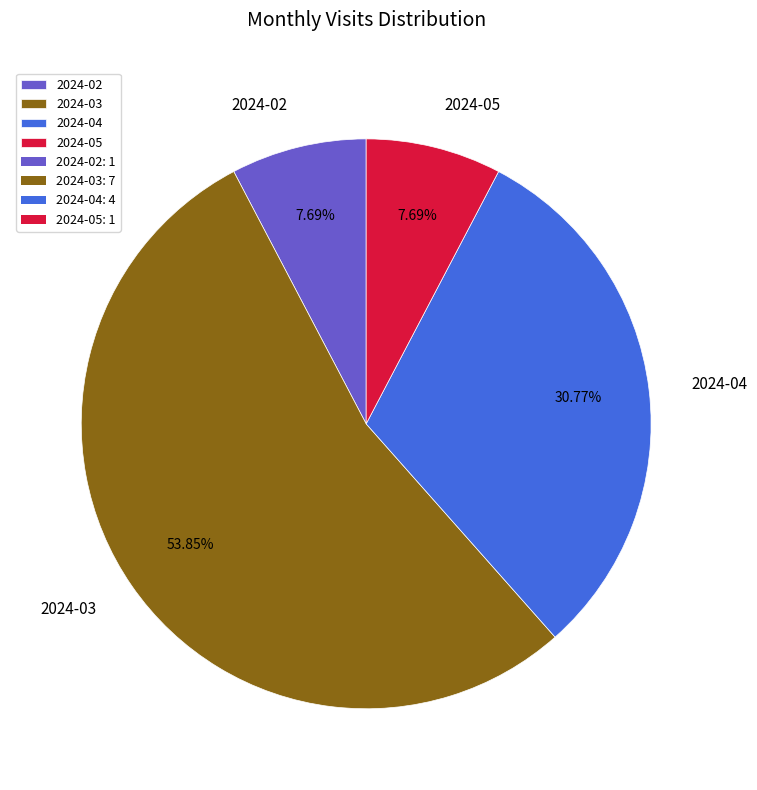

True or false: 2024-03 accounts for 48% of the total.

False